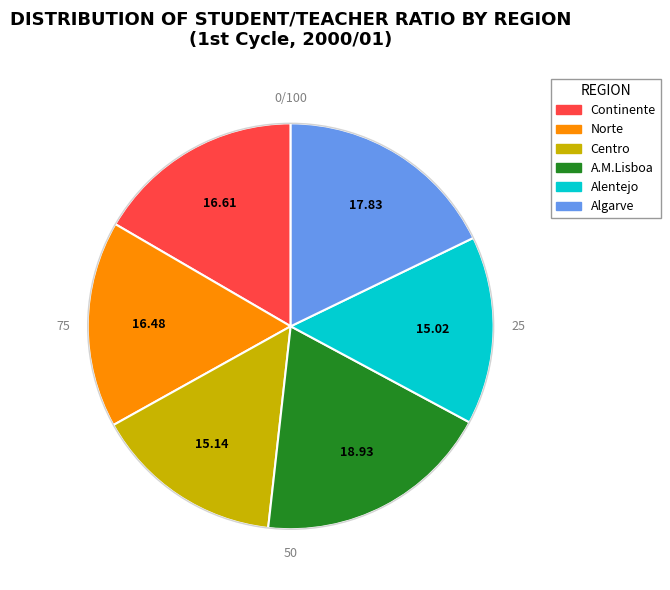

What is the ratio of the value at Alentejo to the value at Centro?

1.0